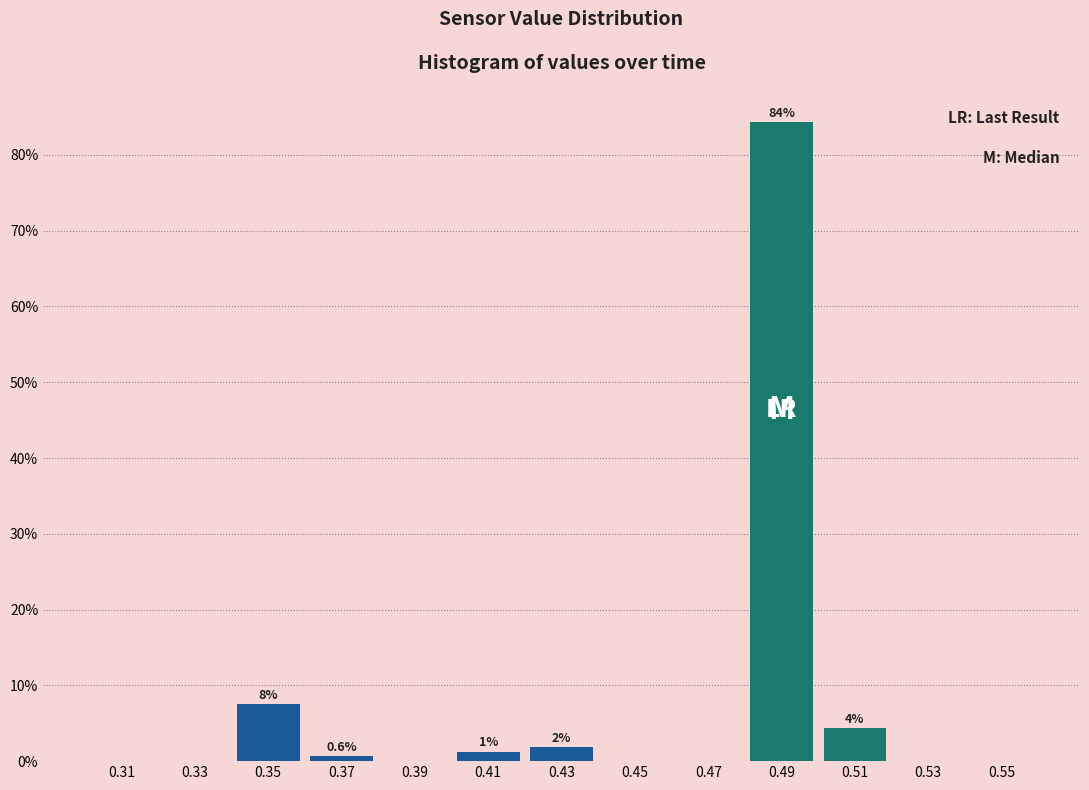

Over which range of the x-axis is the bar tallest?

0.48 to 0.50